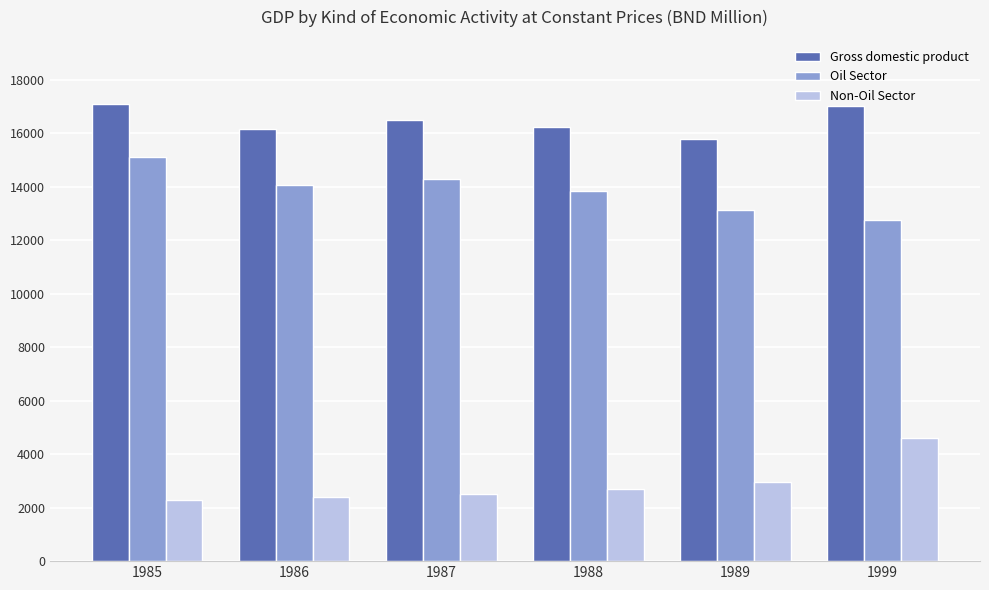

What is the spread (max minus min) of values at 1989?

12843.6